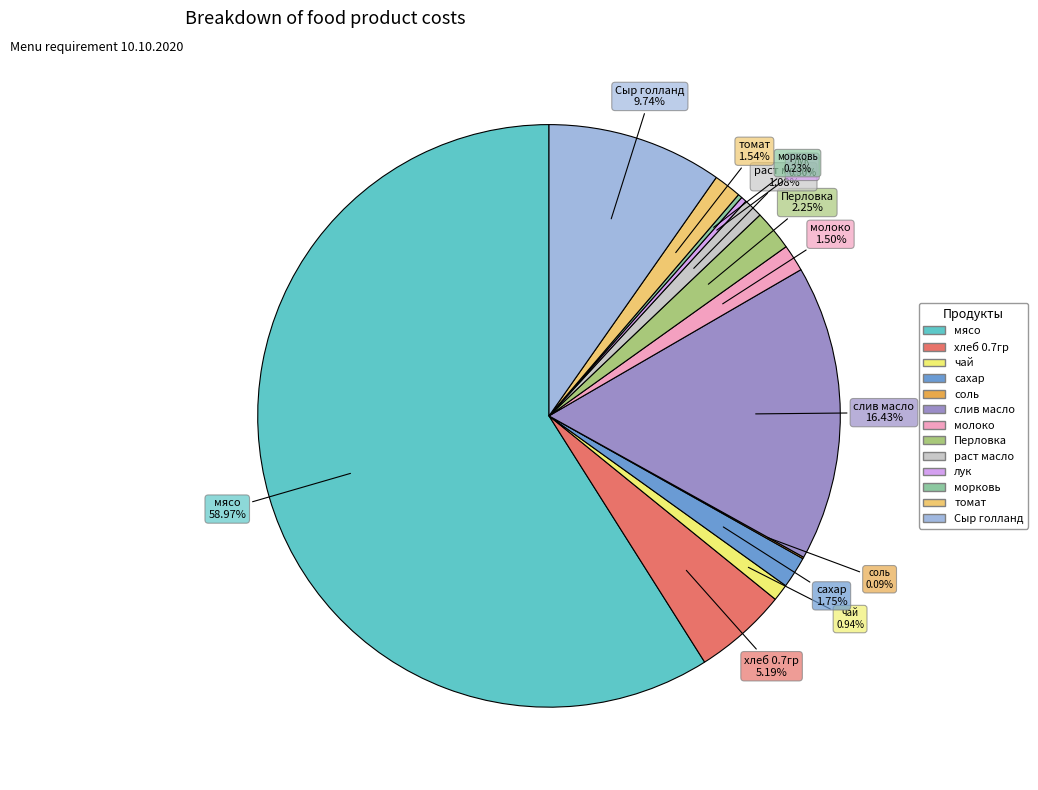

How many segments does this pie chart have?

13